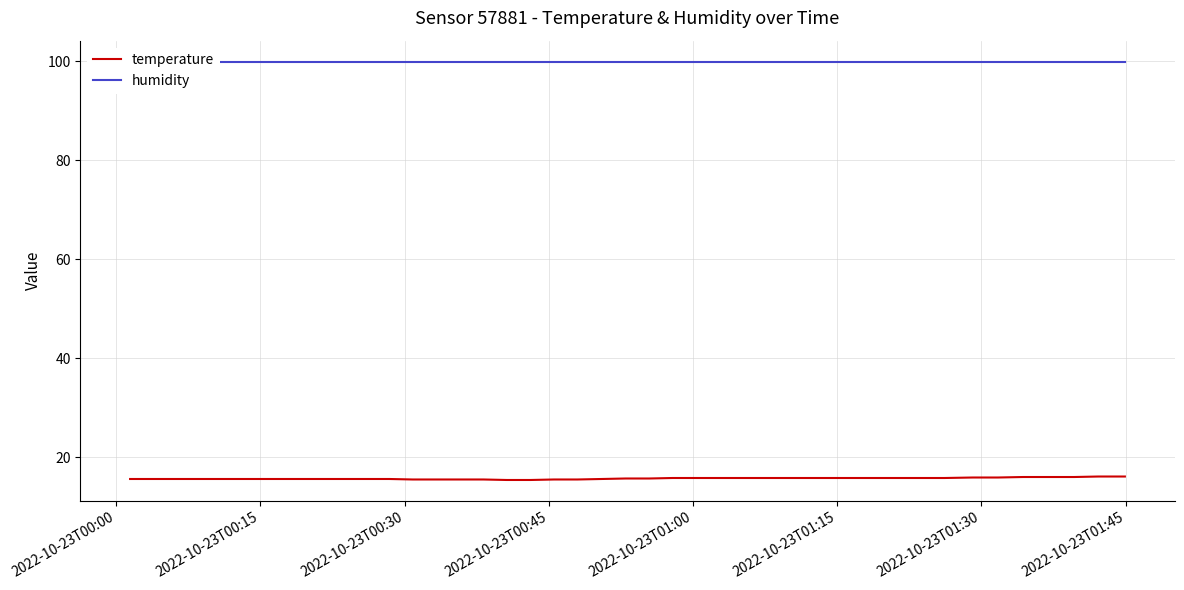

Which series has the largest range (max minus min)?

temperature